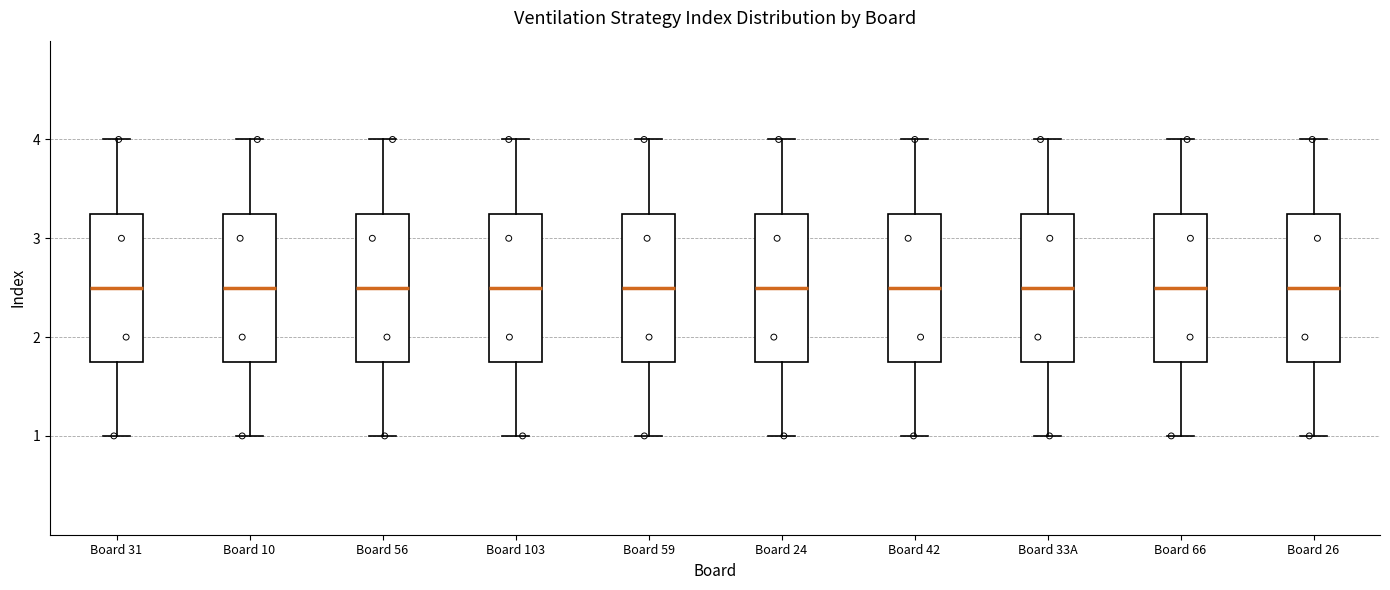

Reading left to right, read every box against the y-axis: the position of its median line, the range the box covers, and the ends of its whiskers. The values are not printed on the chart, so give them approximately, as read against the axis.

Board 31: median 2.5, box 1.8 to 3.3, whiskers 1.0 to 4.0
Board 10: median 2.5, box 1.8 to 3.3, whiskers 1.0 to 4.0
Board 56: median 2.5, box 1.8 to 3.3, whiskers 1.0 to 4.0
Board 103: median 2.5, box 1.8 to 3.3, whiskers 1.0 to 4.0
Board 59: median 2.5, box 1.8 to 3.3, whiskers 1.0 to 4.0
Board 24: median 2.5, box 1.8 to 3.3, whiskers 1.0 to 4.0
Board 42: median 2.5, box 1.8 to 3.3, whiskers 1.0 to 4.0
Board 33A: median 2.5, box 1.8 to 3.3, whiskers 1.0 to 4.0
Board 66: median 2.5, box 1.8 to 3.3, whiskers 1.0 to 4.0
Board 26: median 2.5, box 1.8 to 3.3, whiskers 1.0 to 4.0